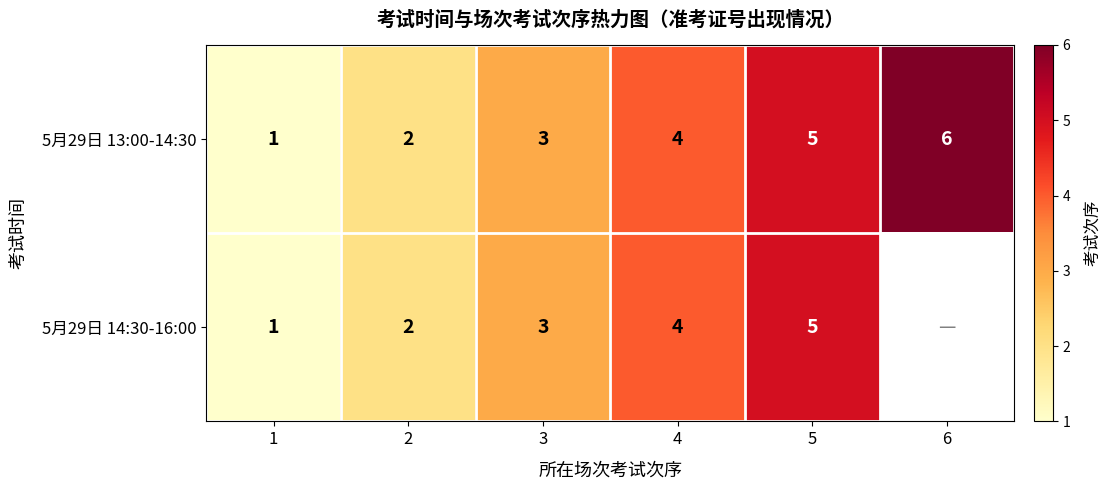

Which label corresponds to the largest value in the chart?

6